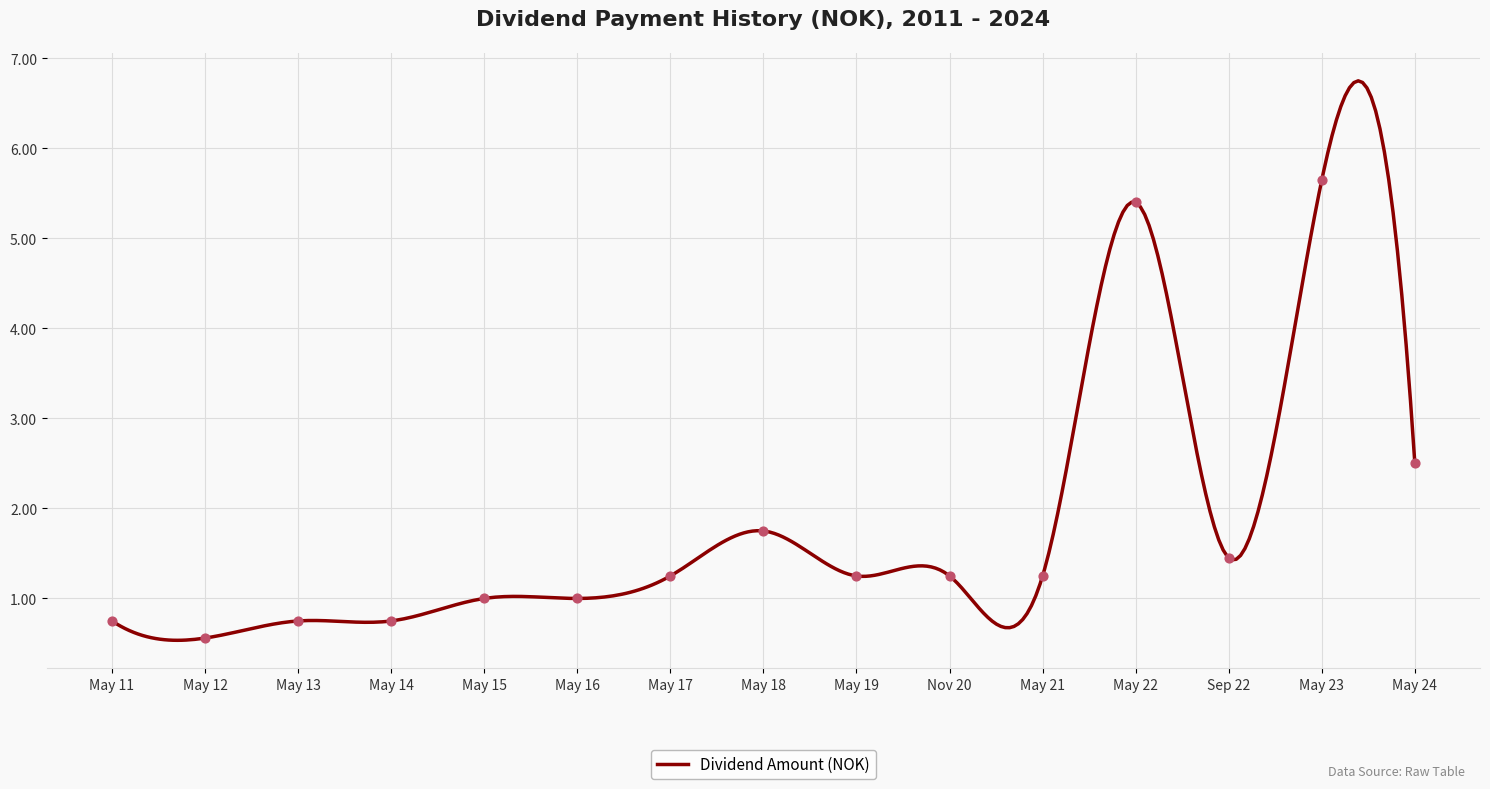

What is the maximum value for Dividend Amount (NOK)?

6.8